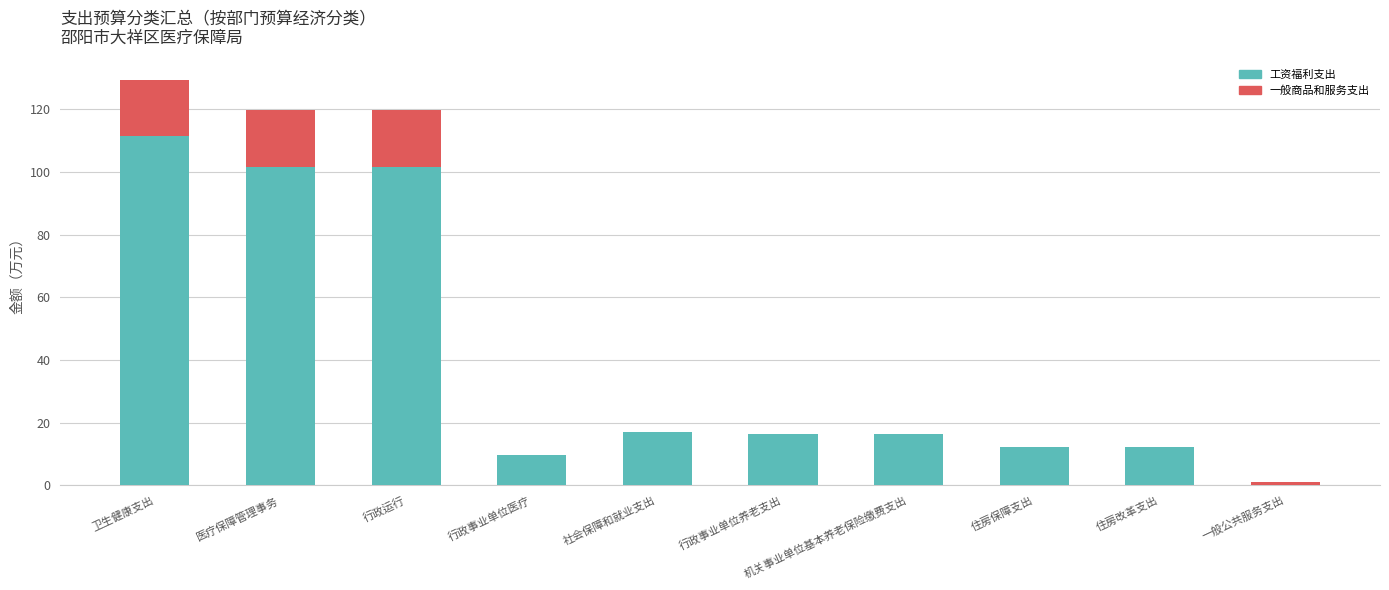

Does the chart contain stacked bars?

Yes